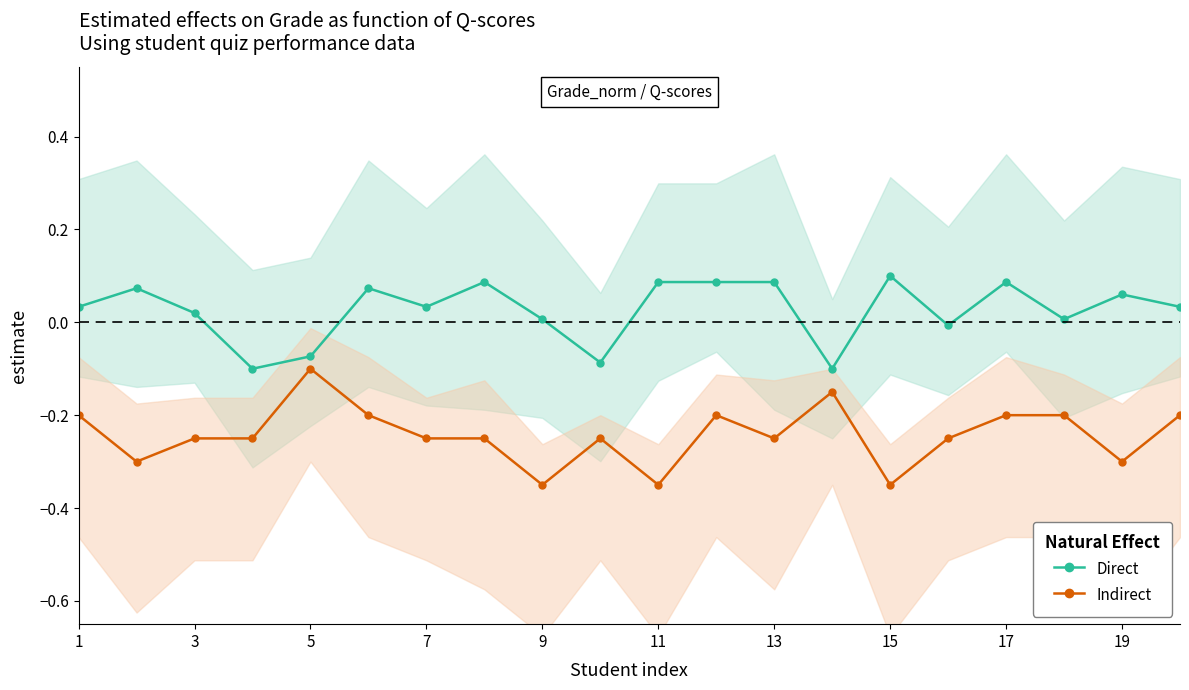

True or false: Direct and Indirect cross at least once.

False